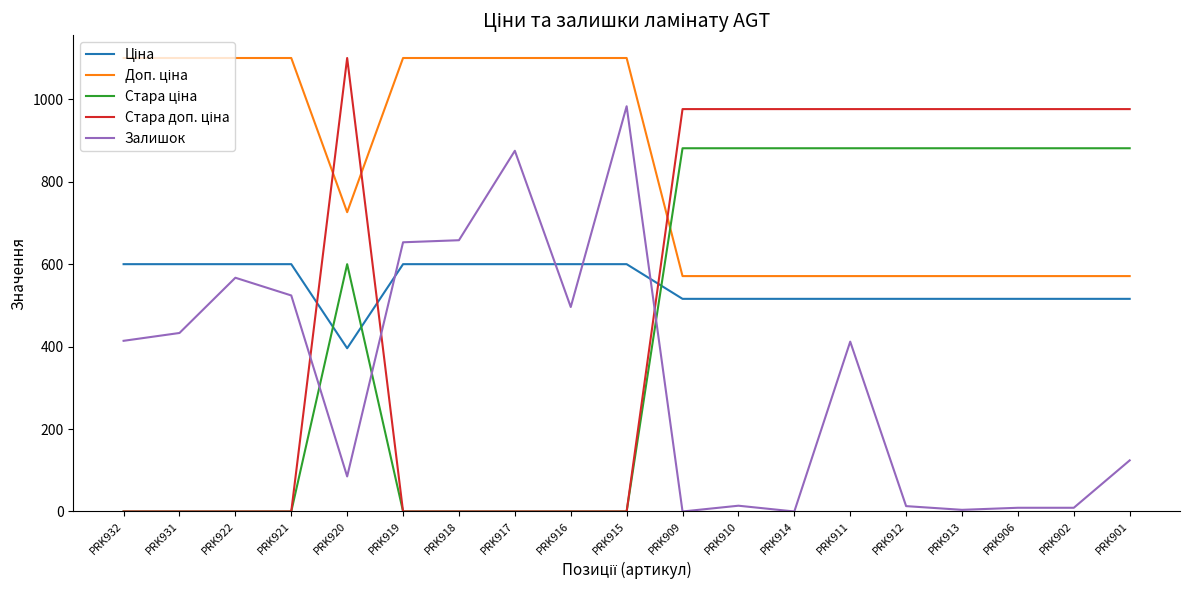

What is the spread (max minus min) of values at PRK917?

1100.0